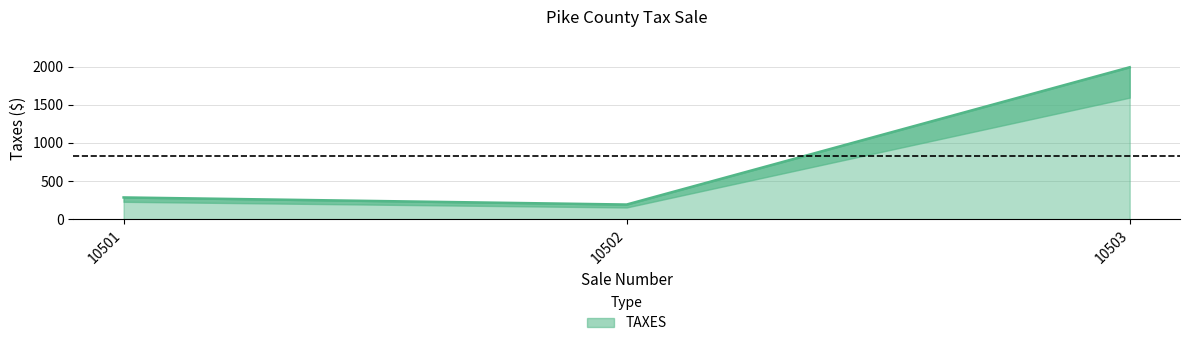

What is the sum of all values?

2470.8